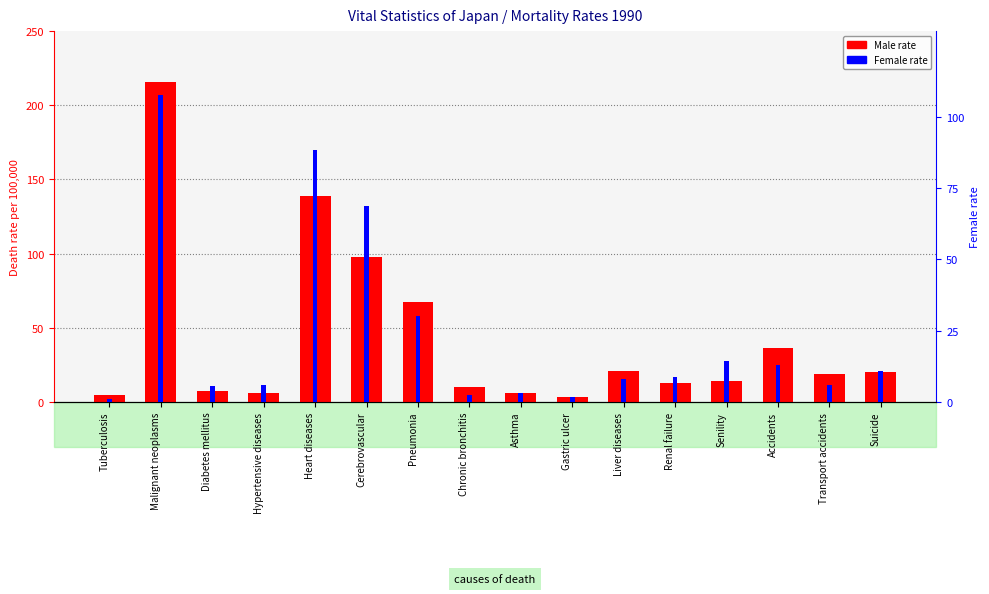

Which series has the largest total across all categories?

Male rate